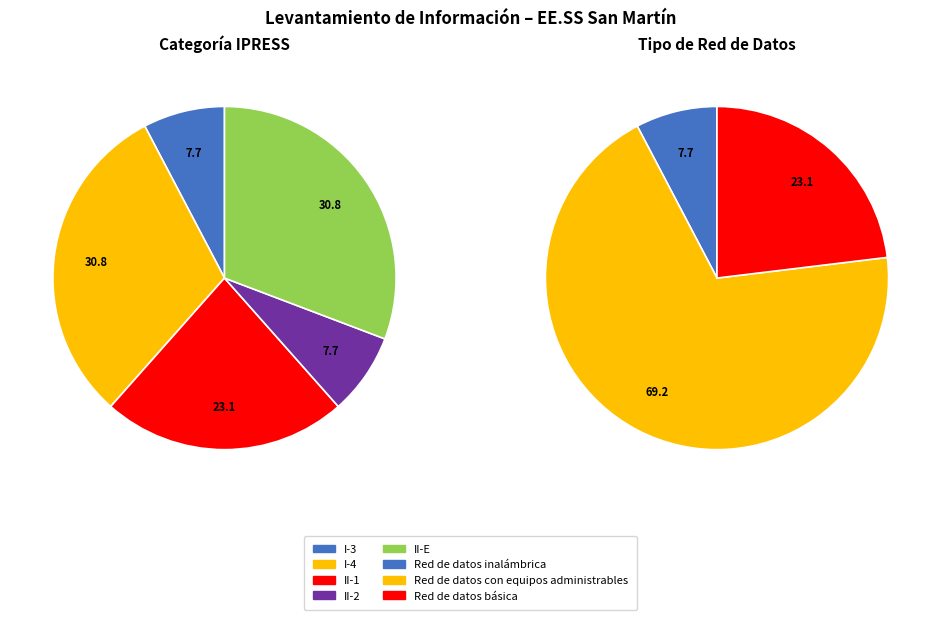

To the nearest percent, what is the difference between the II-1 and II-2 slice percentages?

15%